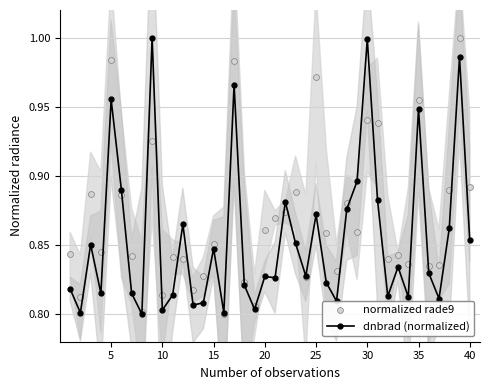

At how many categories does at least one series exceed 0?

40